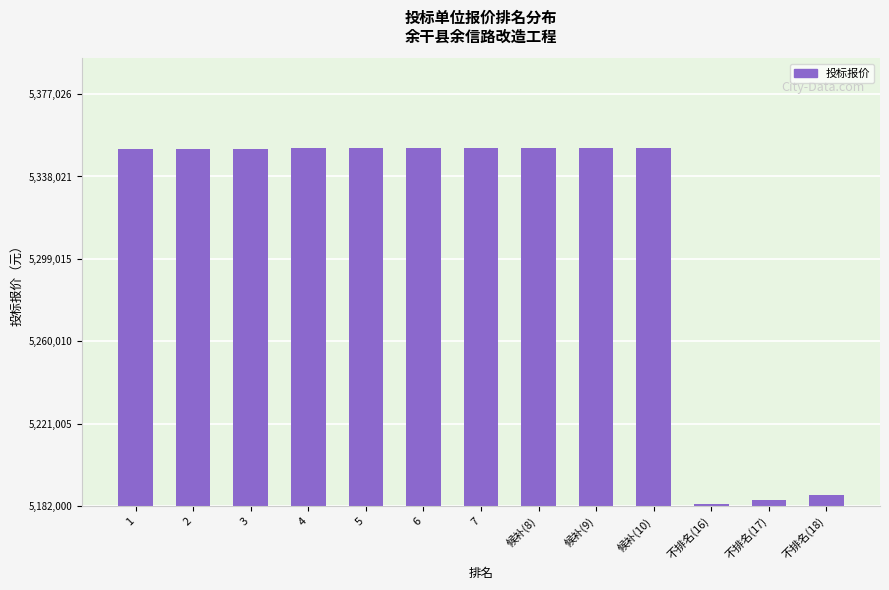

Between 2 and 4, which is larger?

4